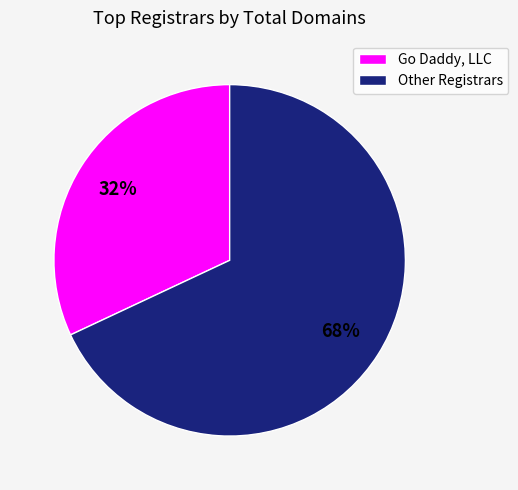

To the nearest percent, what is the average slice percentage?

50%